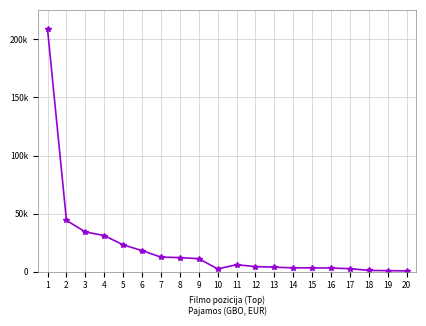

Is this an area chart (filled region under the line)?

No